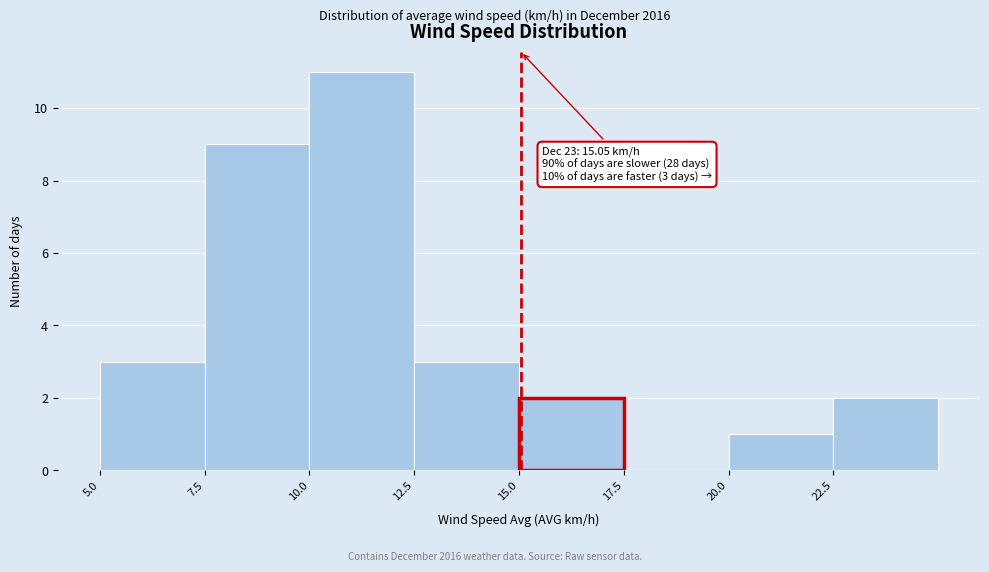

Over which range of the x-axis is the bar tallest?

10.0 to 12.5